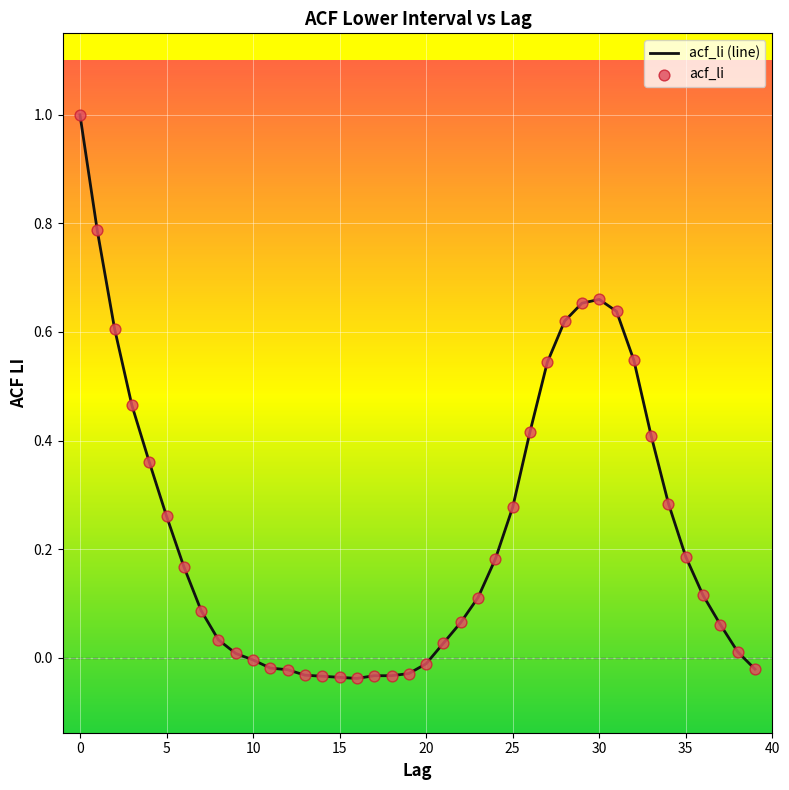

What is the greatest value displayed?

1.0